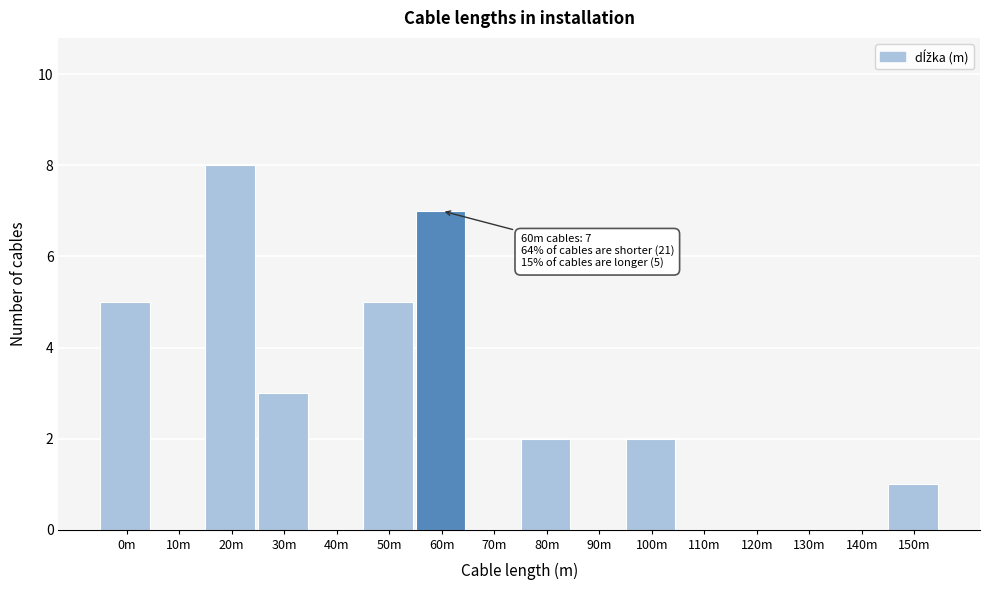

Reading left to right, extract all data points from this chart.

0m=5	10m=0	20m=8	30m=3	40m=0	50m=5	60m=7	70m=0	80m=2	90m=0	100m=2	110m=0	120m=0	130m=0	140m=0	150m=1